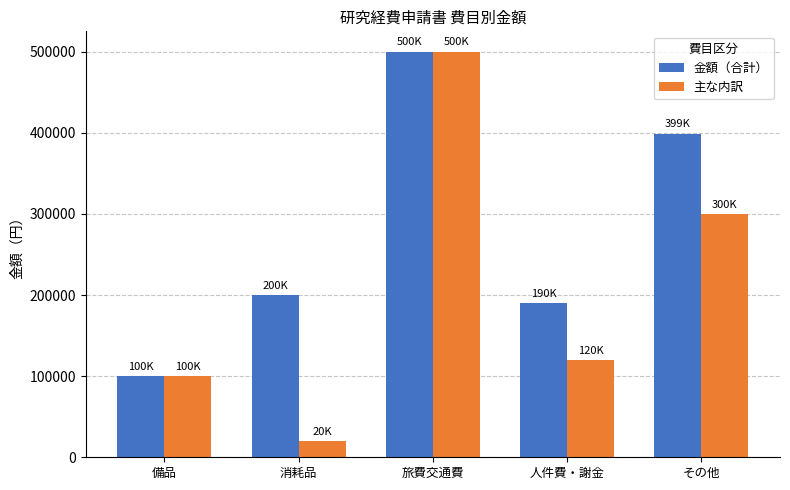

Reading right to left, list all the values displayed in this chart.

金額（合計）: 399000	190000	500000	200000	100000
主な内訳: 300000	120000	500000	20000	100000